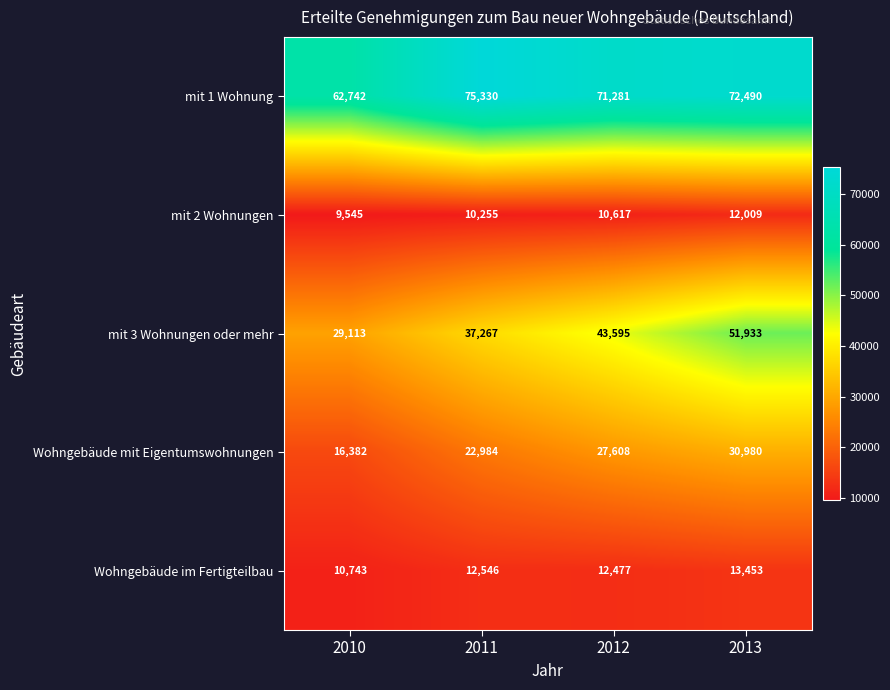

What is the approximate value of Wohngebäude mit Eigentumswohnungen at 2010, to the nearest 100?

16400